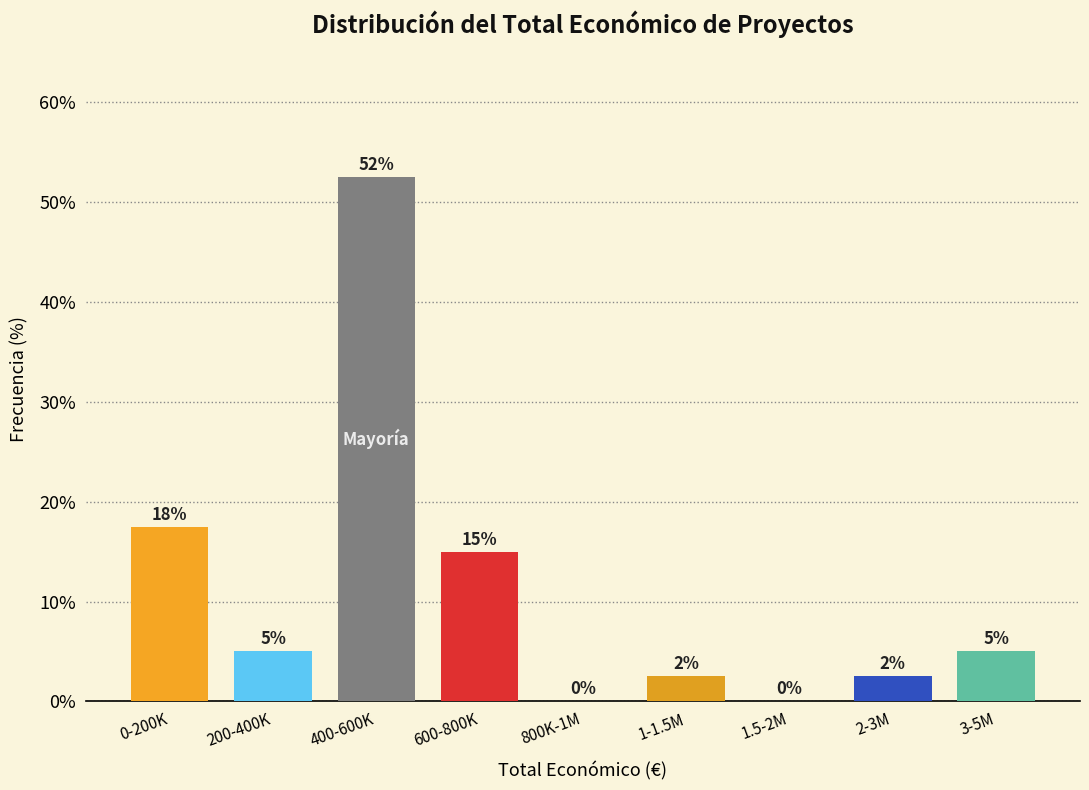

What is the sum of the values at 3-5M and 200-400K?

10.0